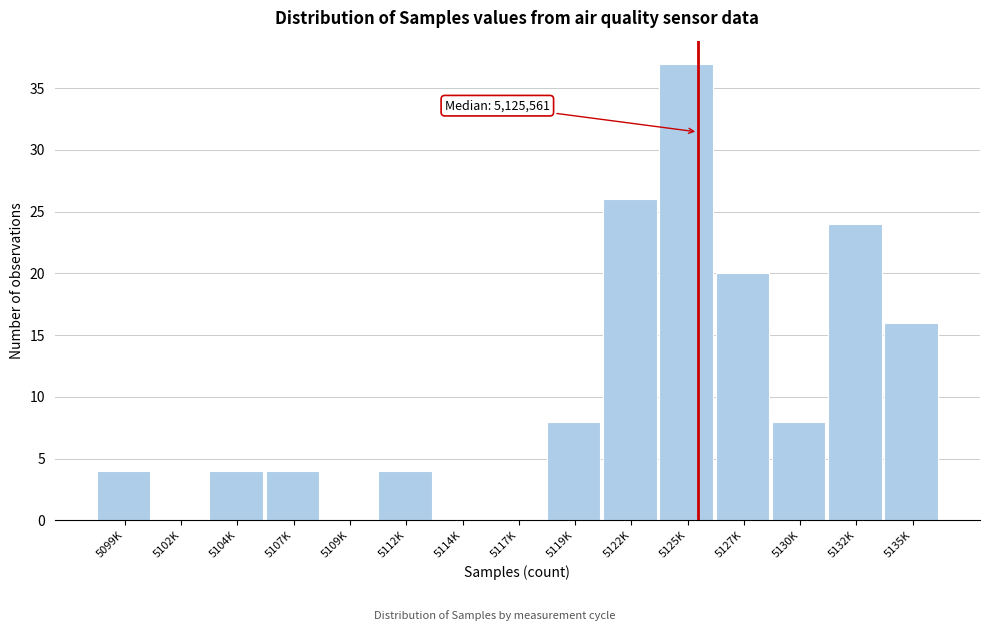

Reading left to right, list all the values displayed in this chart.

5099K=4	5102K=0	5104K=4	5107K=4	5109K=0	5112K=4	5114K=0	5117K=0	5119K=8	5122K=26	5125K=37	5127K=20	5130K=8	5132K=24	5135K=16